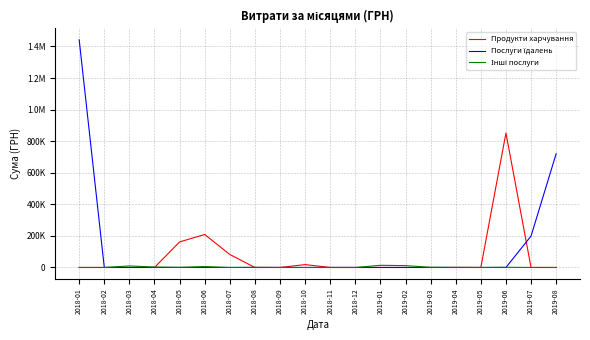

Does the chart display data point markers on the line(s)?

No